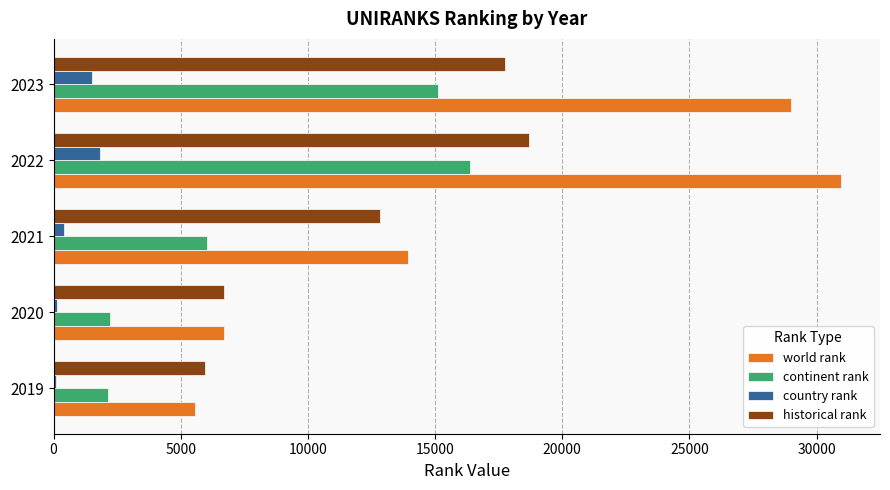

At which category does the chart reach its peak across all series?

2022